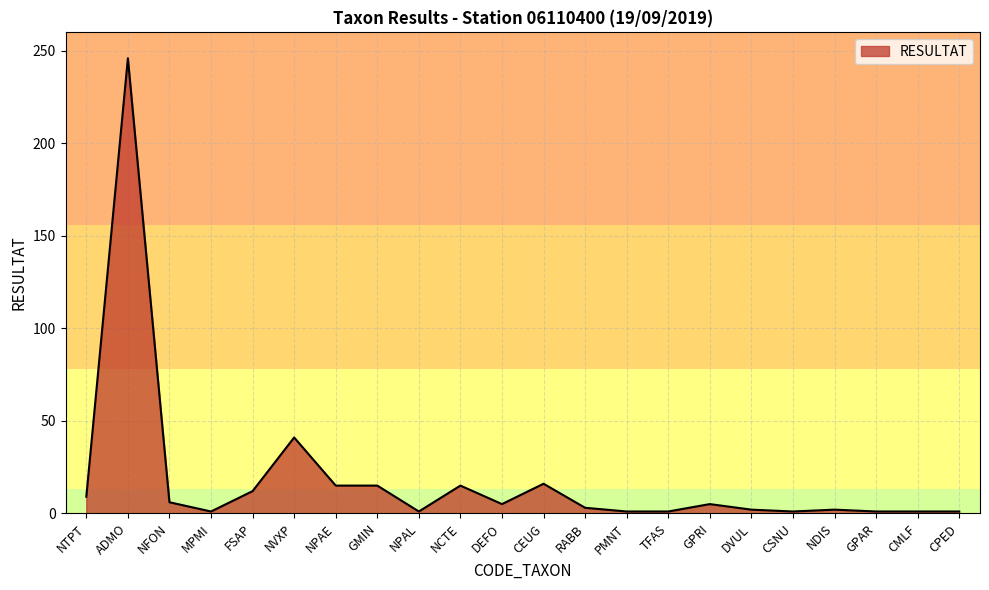

At which label is the value closest to 123?

NVXP